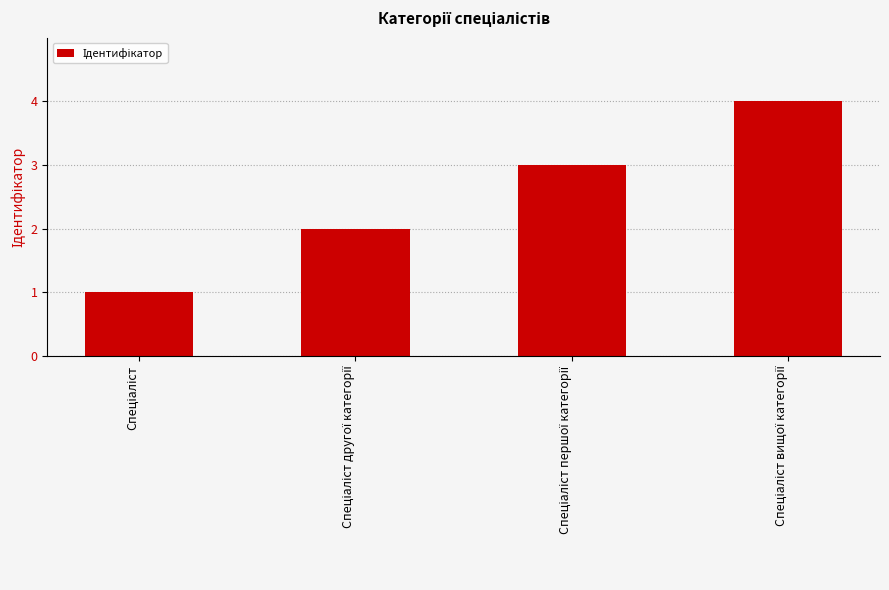

What is the sum of all values?

10